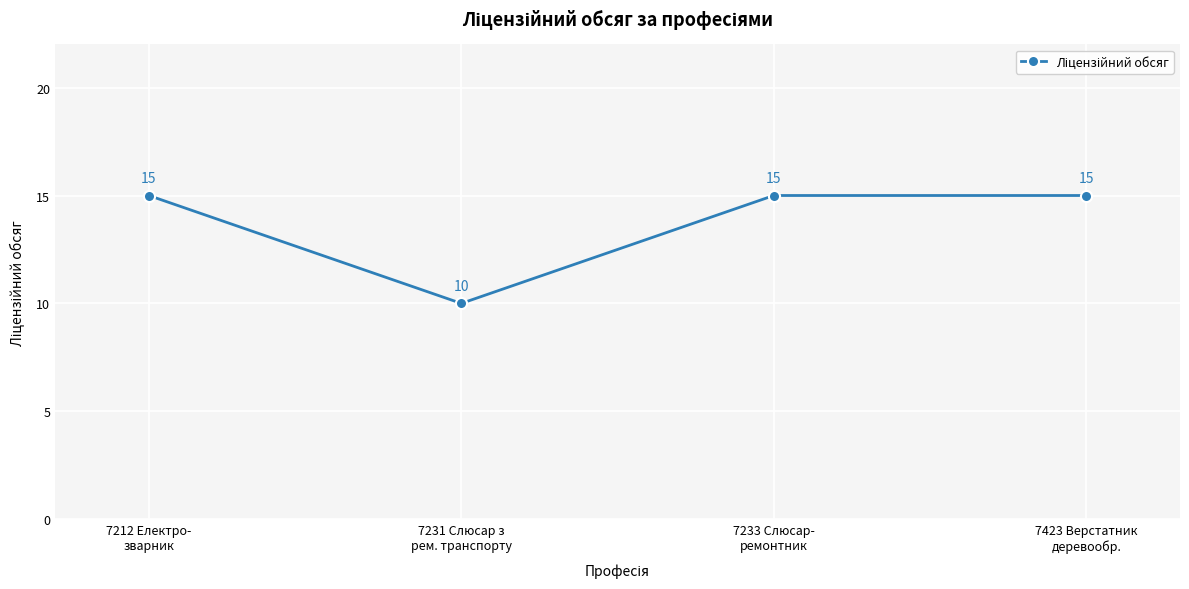

What is the greatest value displayed?

15